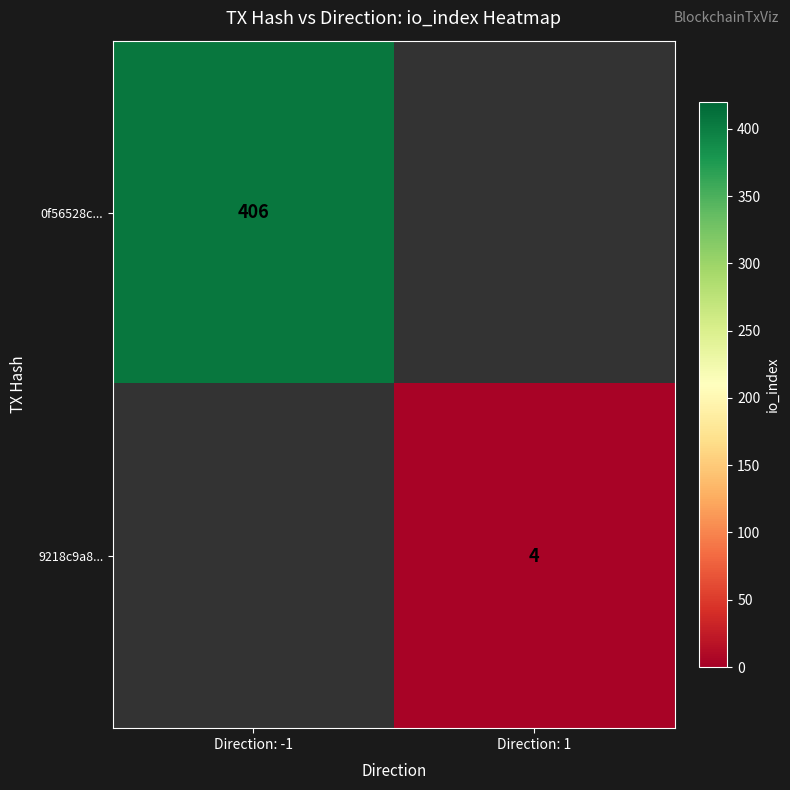

The value of 9218c9a8... at Direction: 1 is 4. True or false?

True